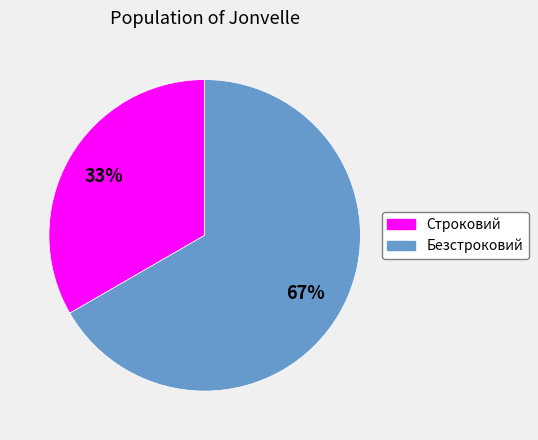

How many segments does this pie chart have?

2